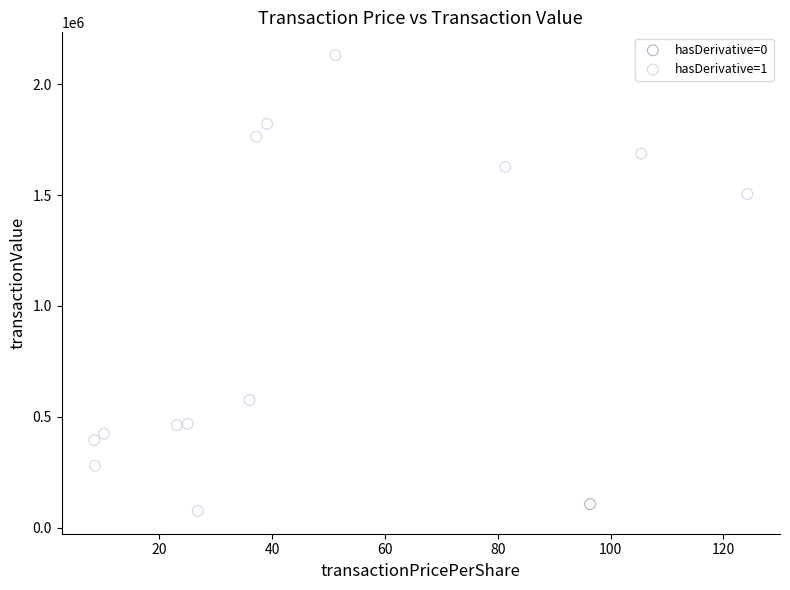

What are all the series names shown in the legend?

hasDerivative=0, hasDerivative=1